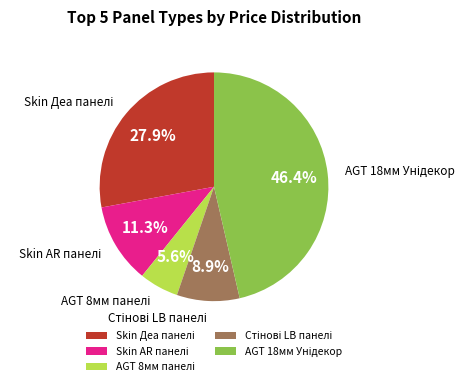

Does any single category account for the majority?

No